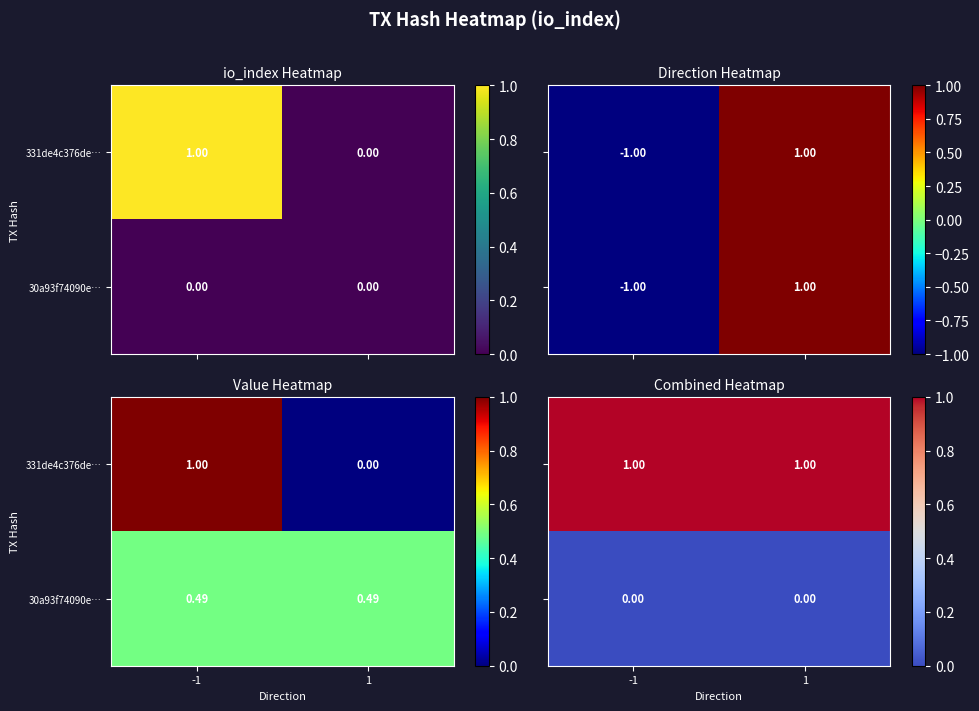

Which has a higher value, 1 or -1?

1